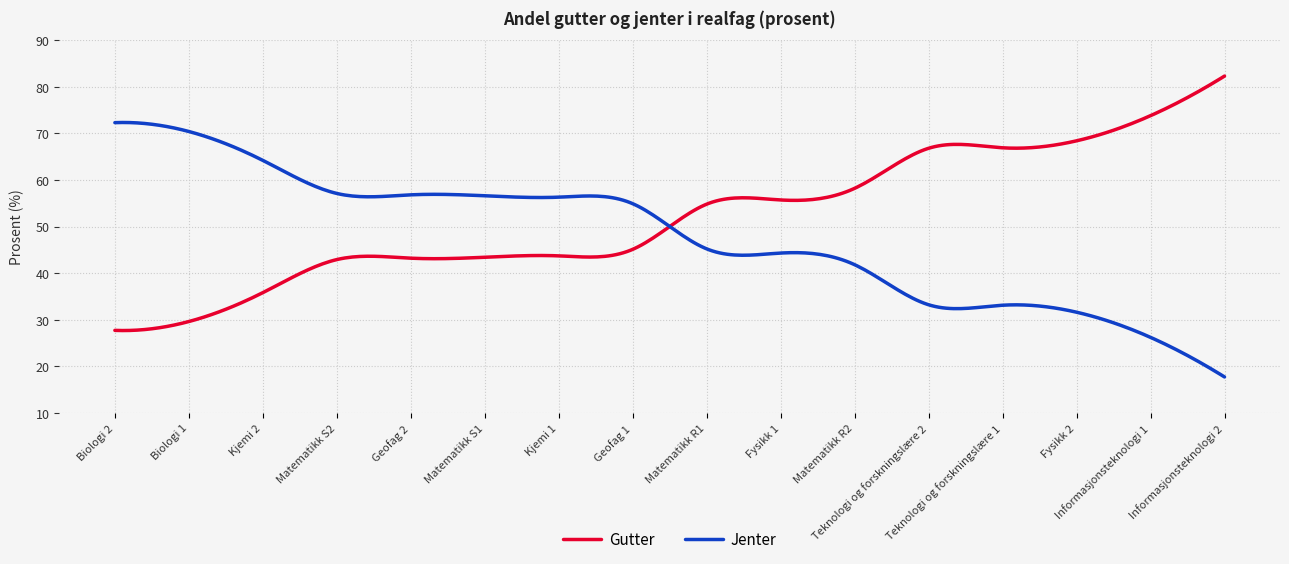

Which series has the largest total across all categories?

Gutter